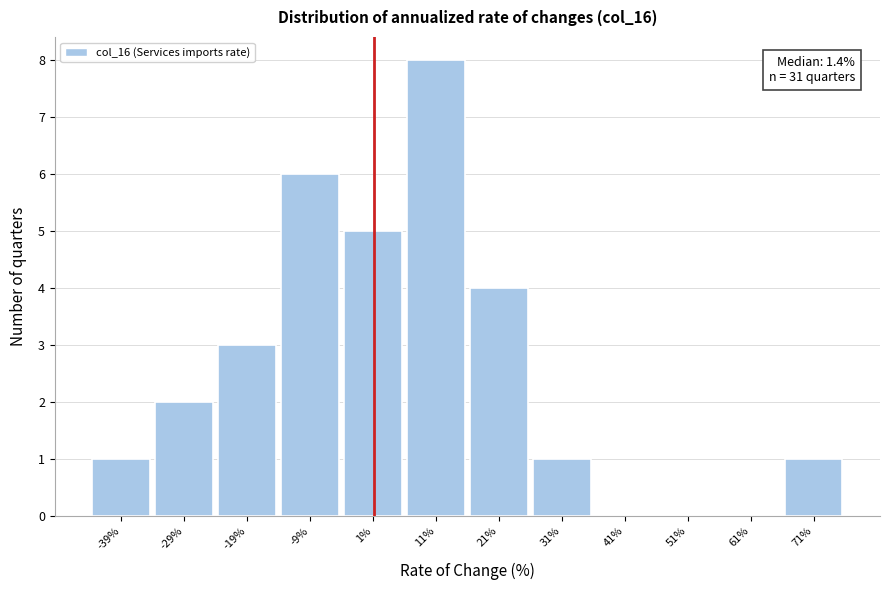

Which range on the x-axis has the tallest bar?

6 to 16